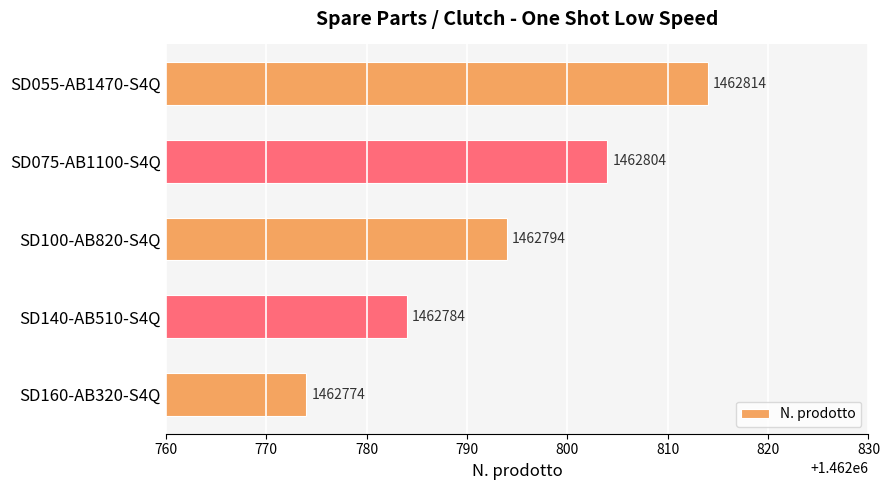

Reading bottom to top, what are all the values shown in this chart?

1462774	1462784	1462794	1462804	1462814